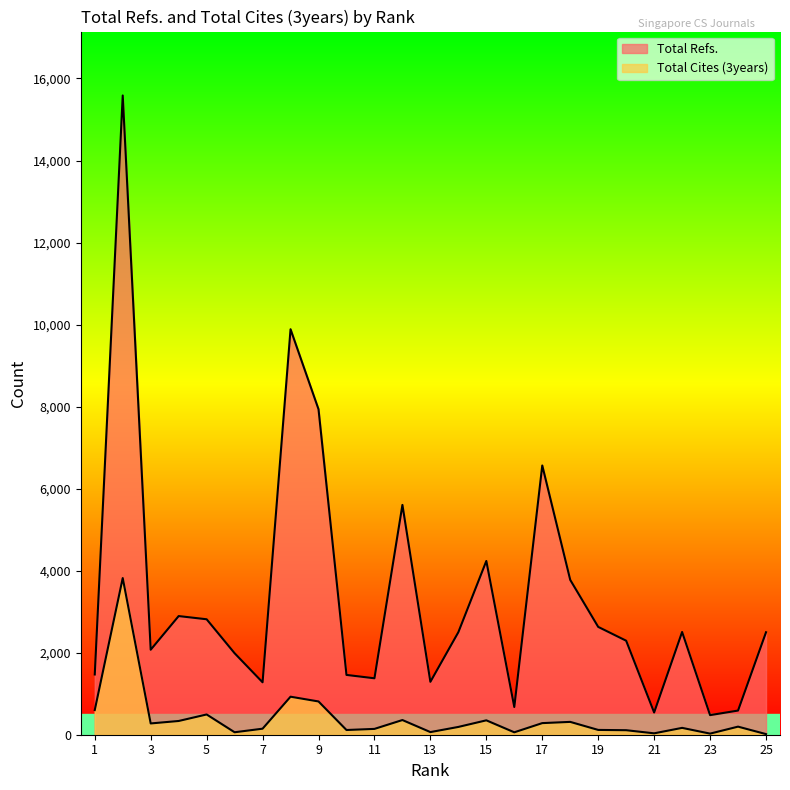

What is the value of the Total Refs. point at the 4th from the left?

2893